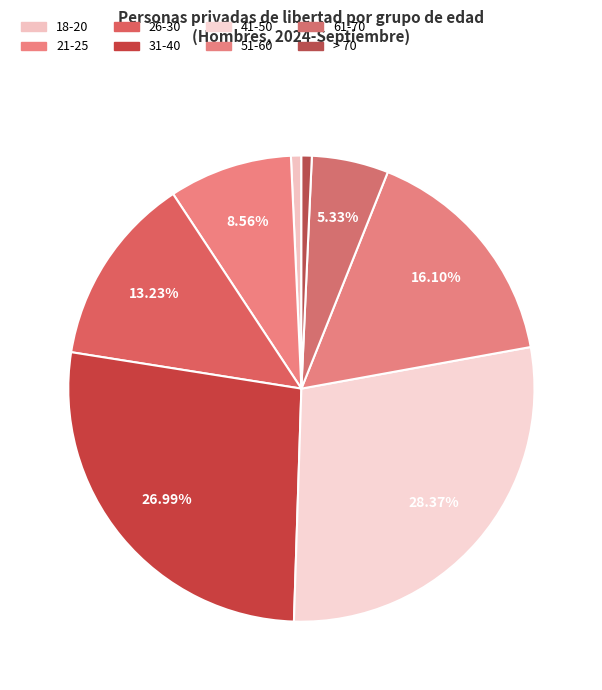

What is the total percentage of 21-25 and 51-60?

24.7%